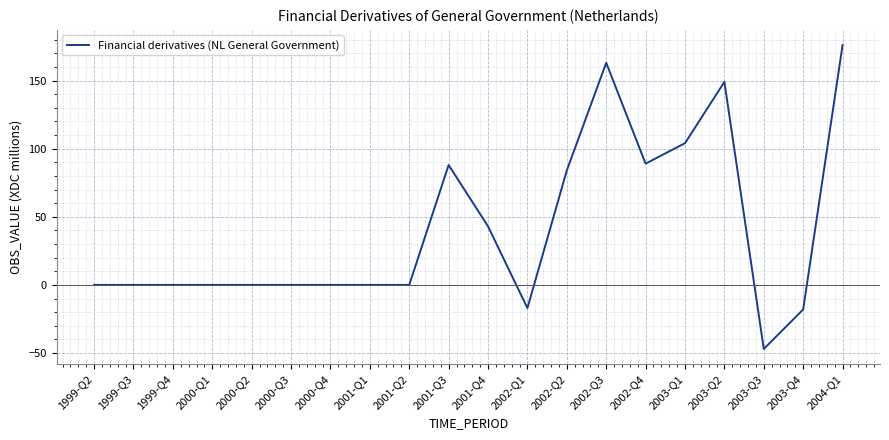

Does the chart have visible grid lines?

Yes